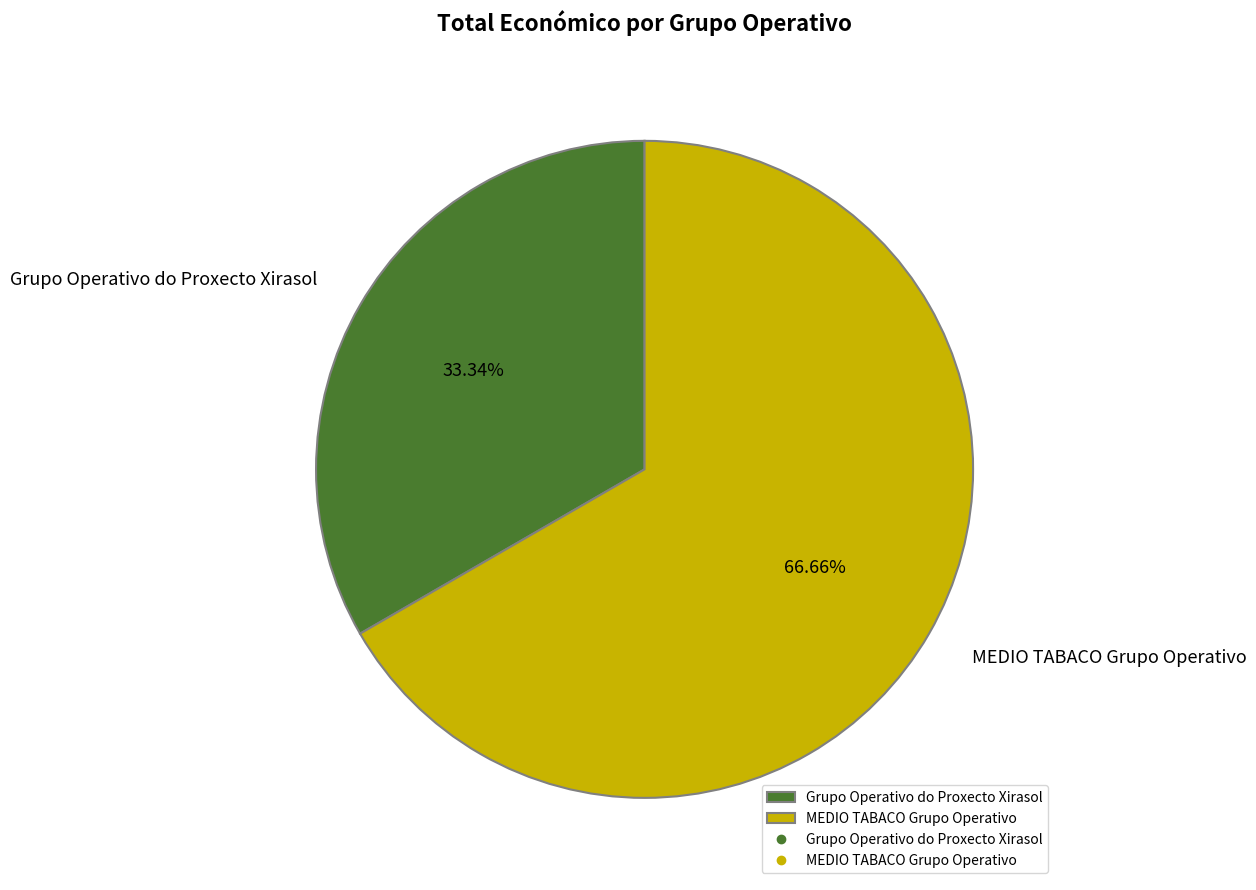

How many slices are in this pie chart?

2